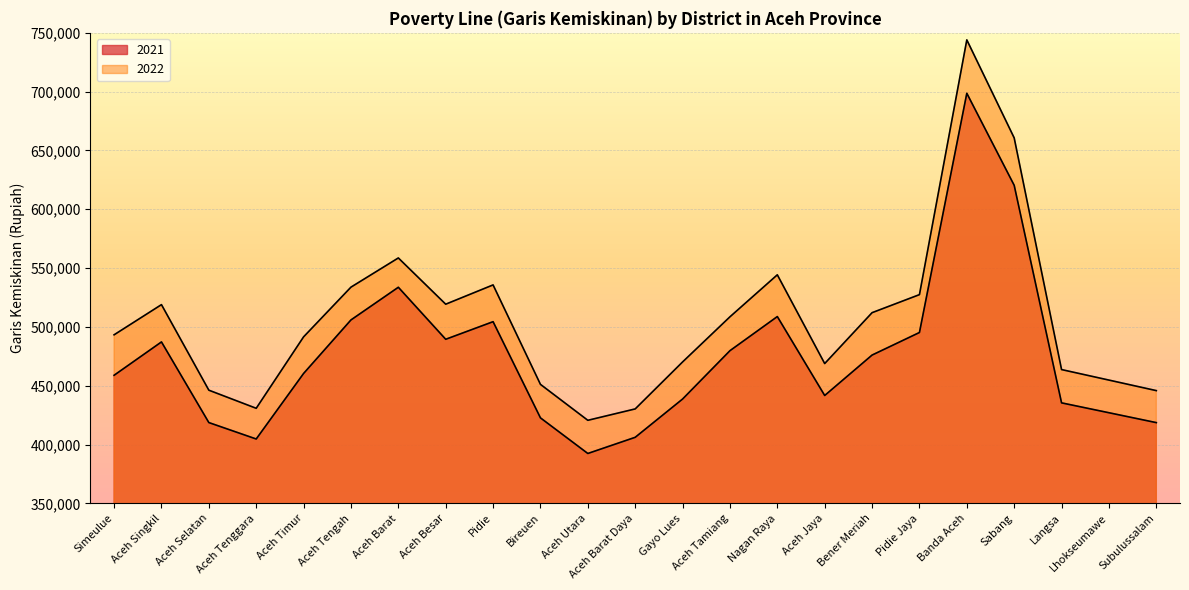

Which category has the lowest value across all series?

Aceh Utara